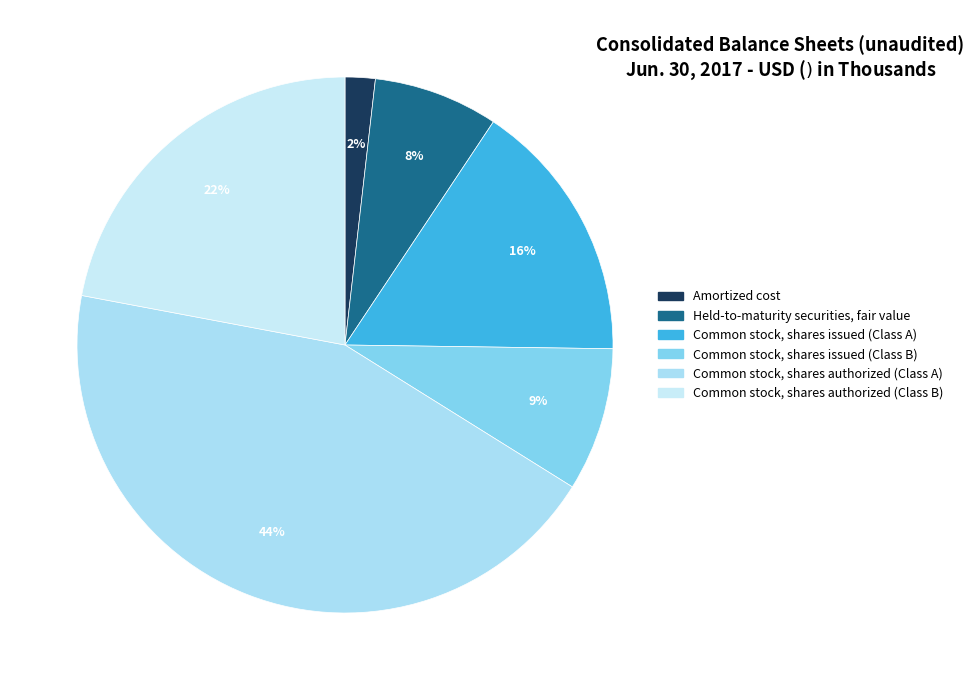

How many segments does this pie chart have?

6